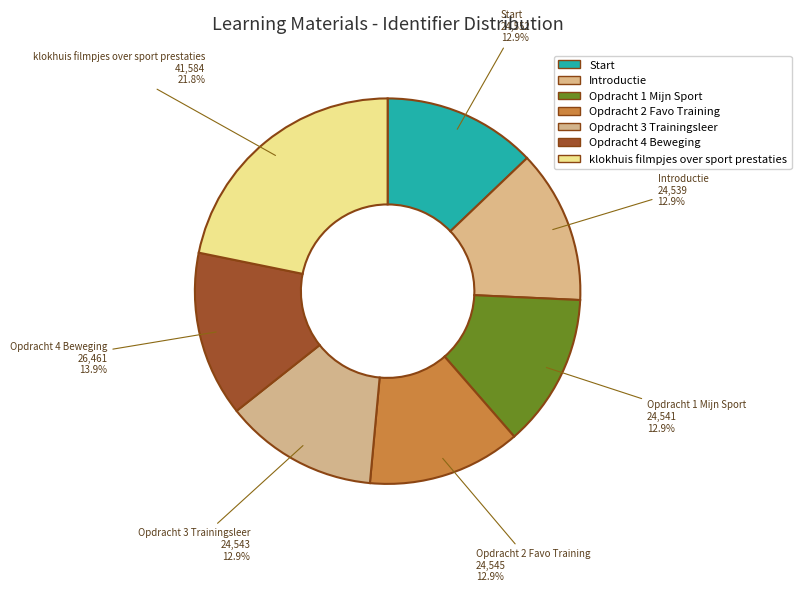

How many slices are in this pie chart?

7